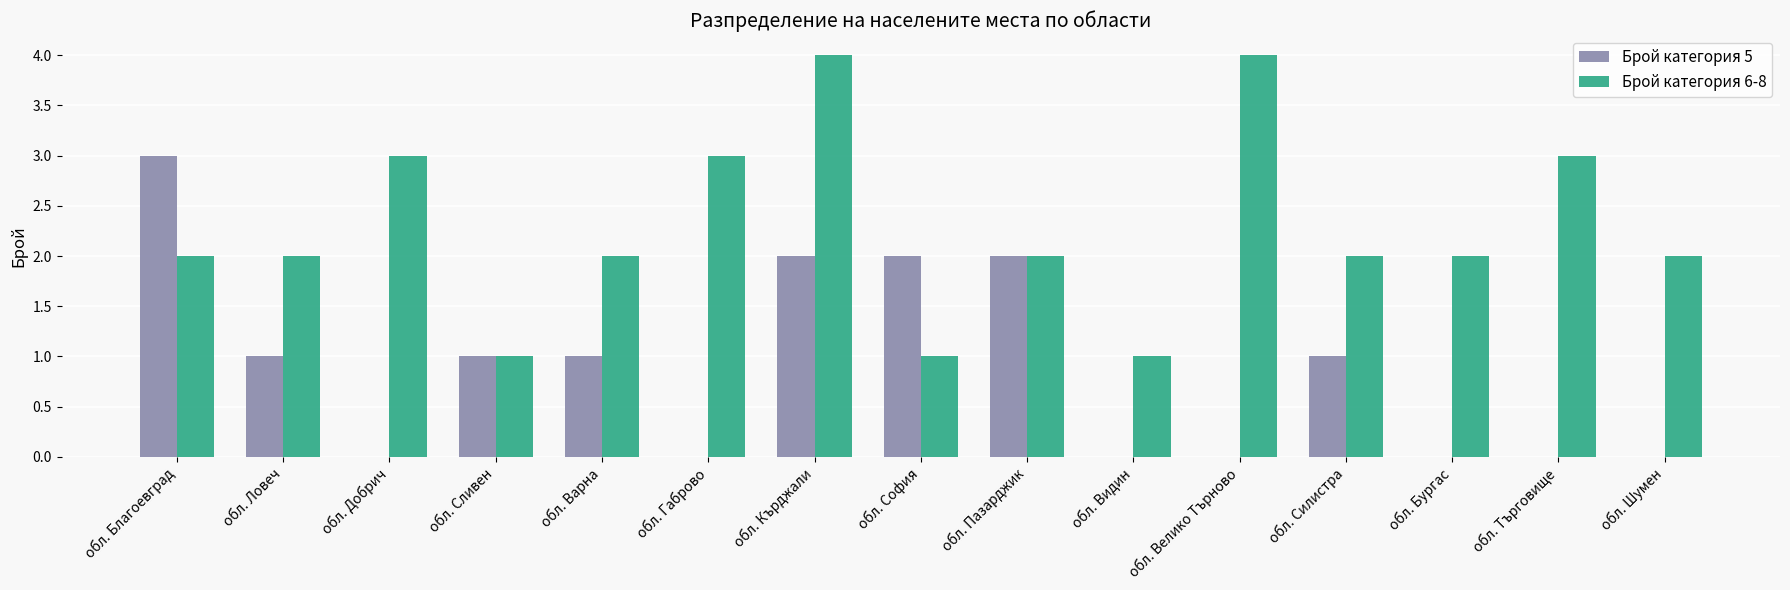

Count the number of categories in the chart.

15